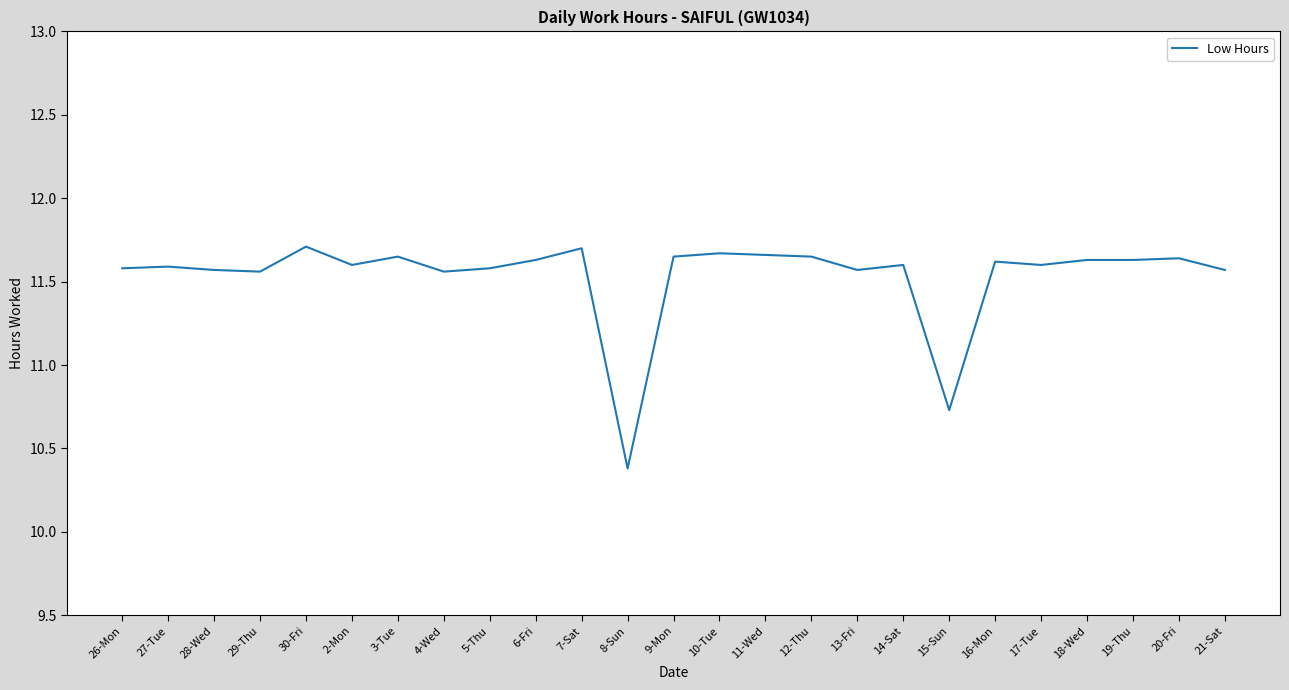

What is the change in value from 28-Wed to 8-Sun?

-1.2